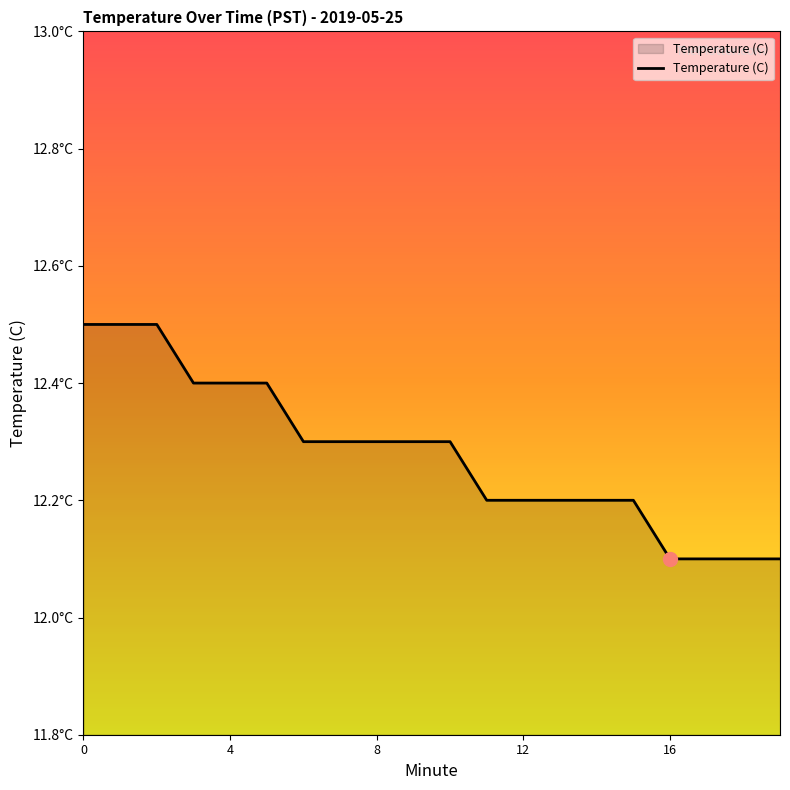

True or false: there are more than 0 points higher than both neighbors.

False